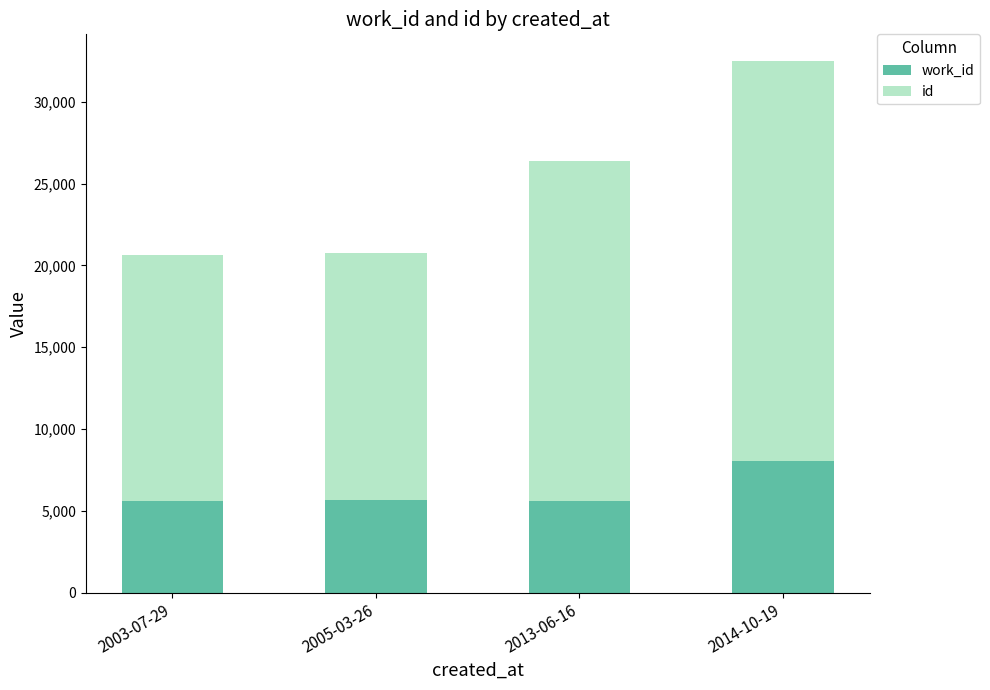

At which category is the sum across all series the highest?

2014-10-19